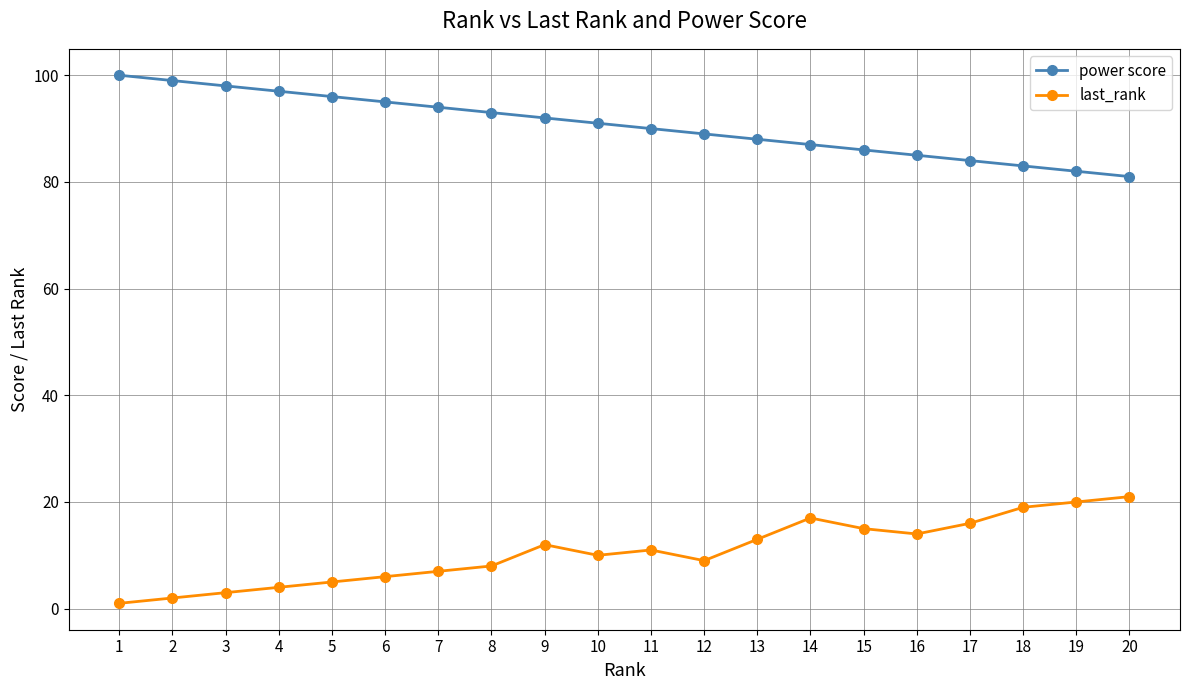

Reading right to left, transcribe all the data shown in this chart.

power score: 20=81	19=82	18=83	17=84	16=85	15=86	14=87	13=88	12=89	11=90	10=91	9=92	8=93	7=94	6=95	5=96	4=97	3=98	2=99	1=100
last_rank: 20=21	19=20	18=19	17=16	16=14	15=15	14=17	13=13	12=9	11=11	10=10	9=12	8=8	7=7	6=6	5=5	4=4	3=3	2=2	1=1